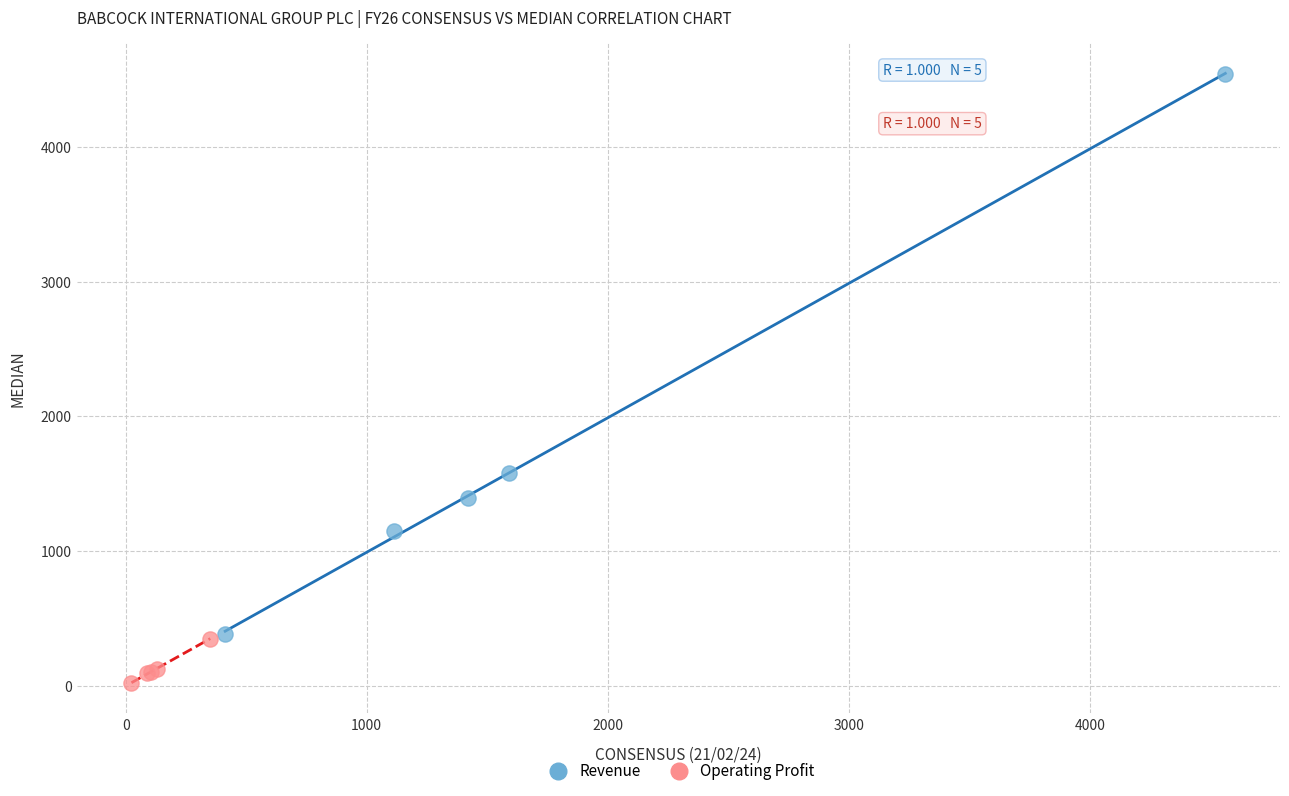

Which series has the largest Y range (max minus min)?

Revenue